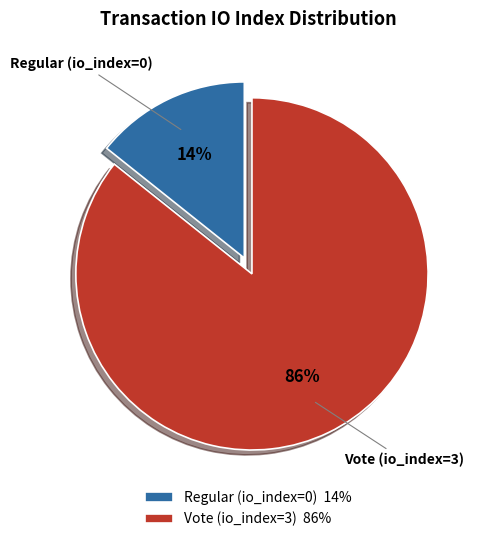

To the nearest percent, what is the combined percentage of Regular (io_index=0) and Vote (io_index=3)?

100%